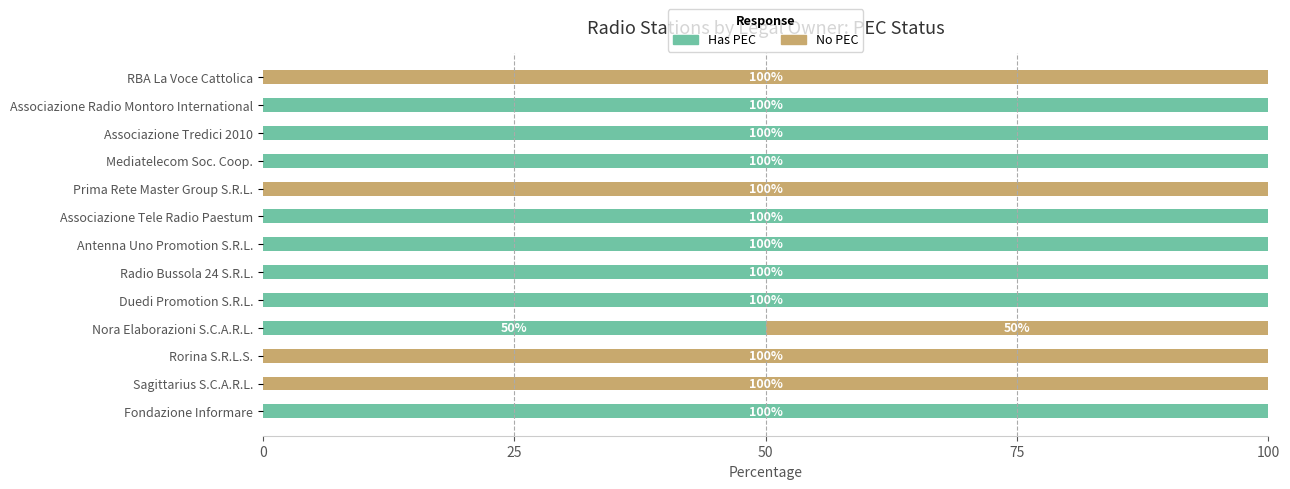

What is the sum of all Has PEC values?

850